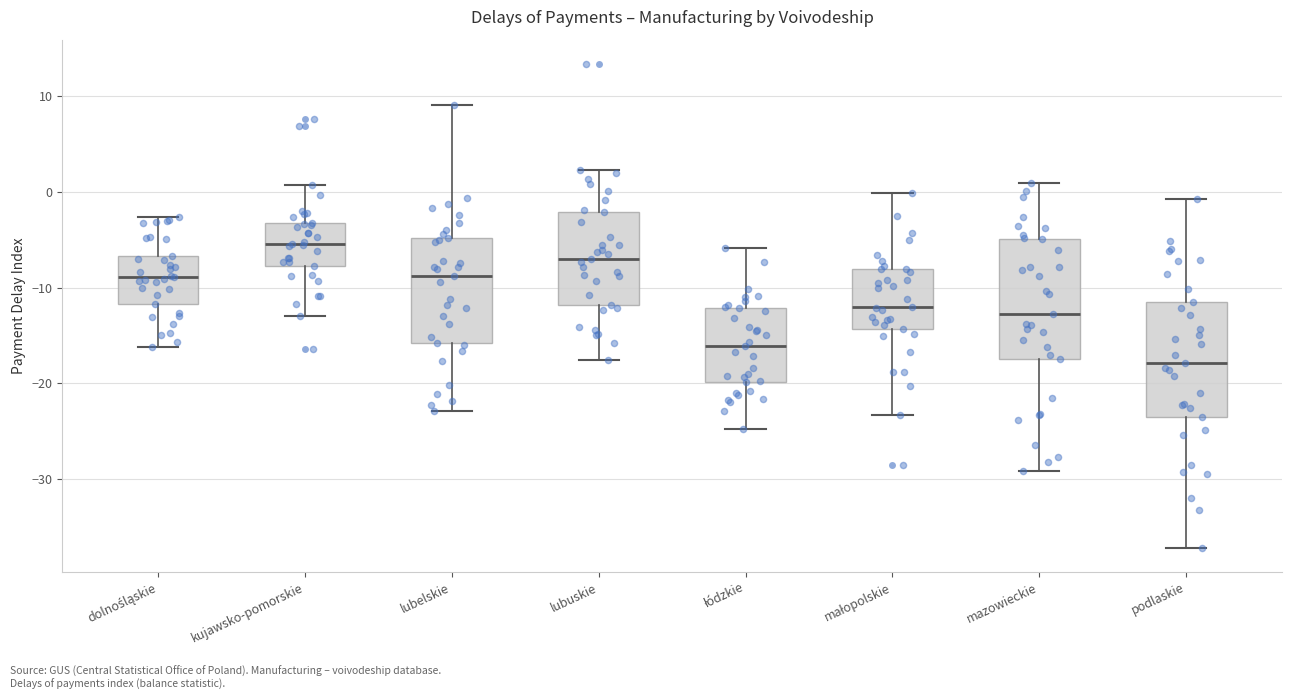

Where does the upper whisker of the box for podlaskie end on the y-axis? The values are not printed on the chart, so give them approximately, as read against the axis.

-1